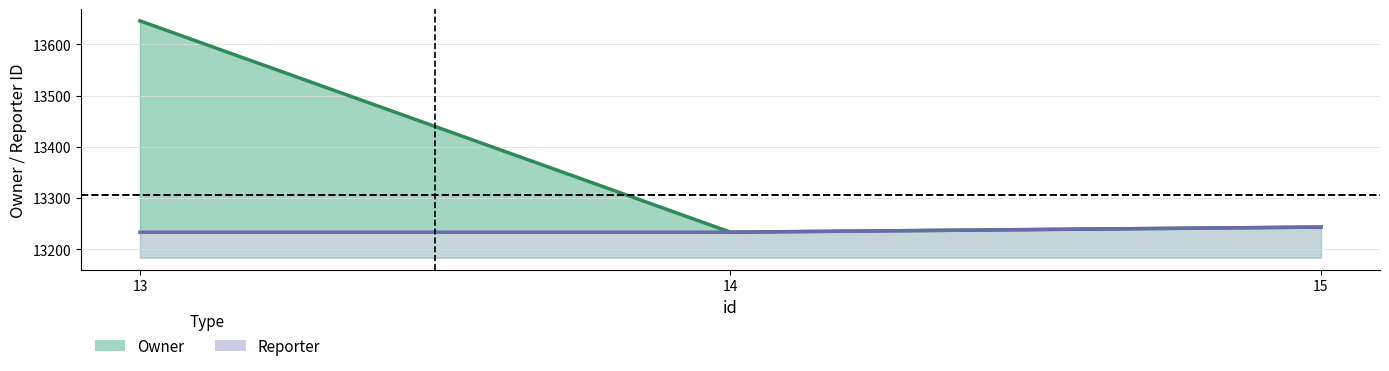

Between 15 and 13, which is larger?

13